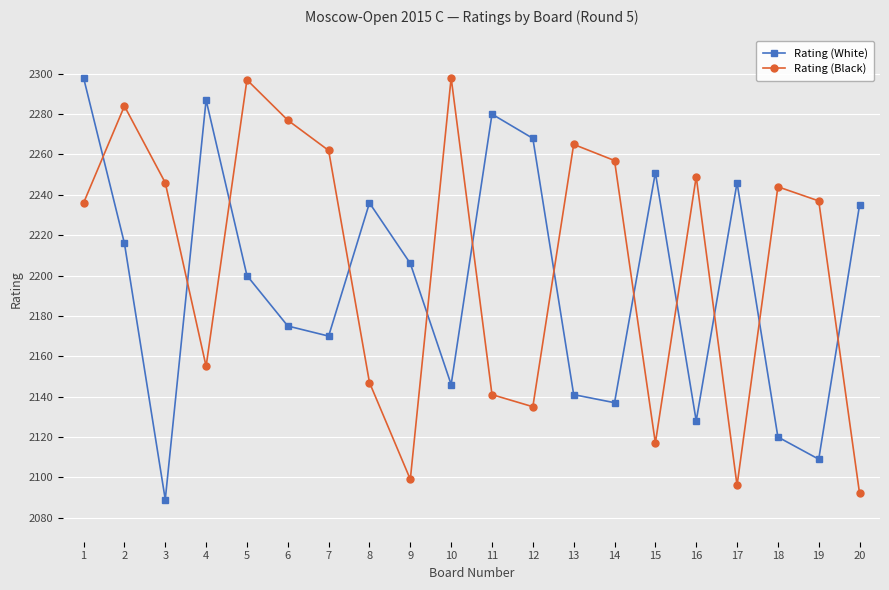

Which series ends up on top after the final intersection of Rating (White) and Rating (Black)?

Rating (White)